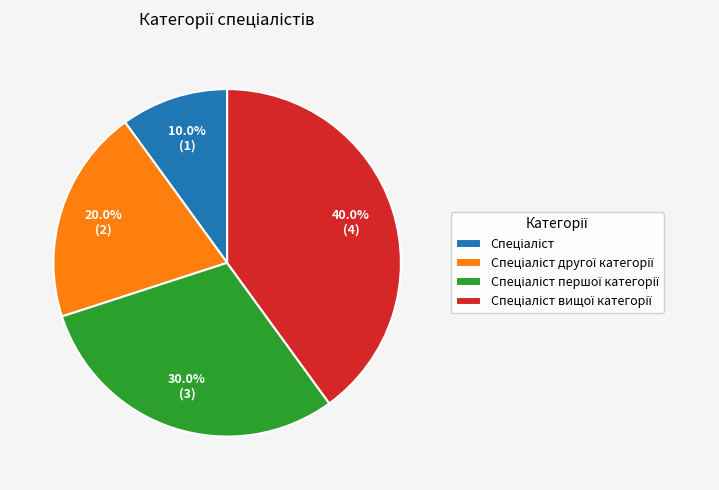

Is there a majority slice in this chart?

No